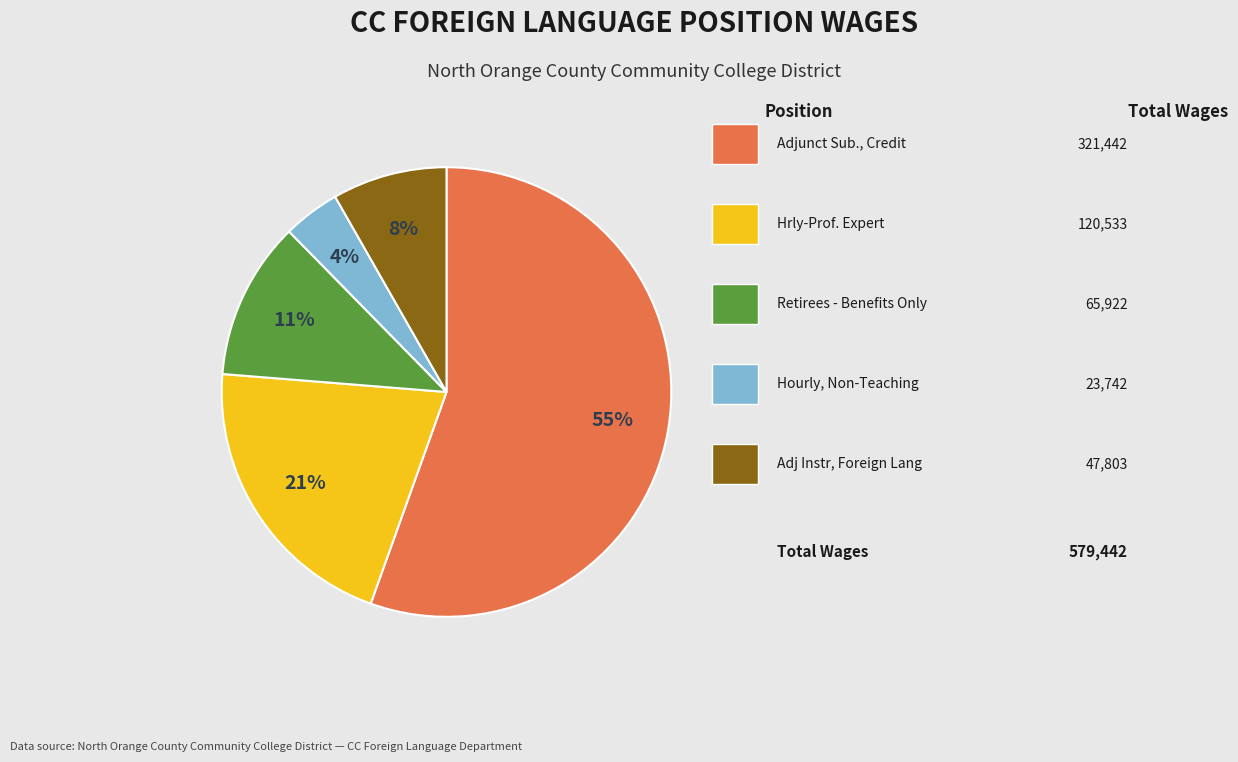

Is there any slice that represents more than half of the pie?

Yes